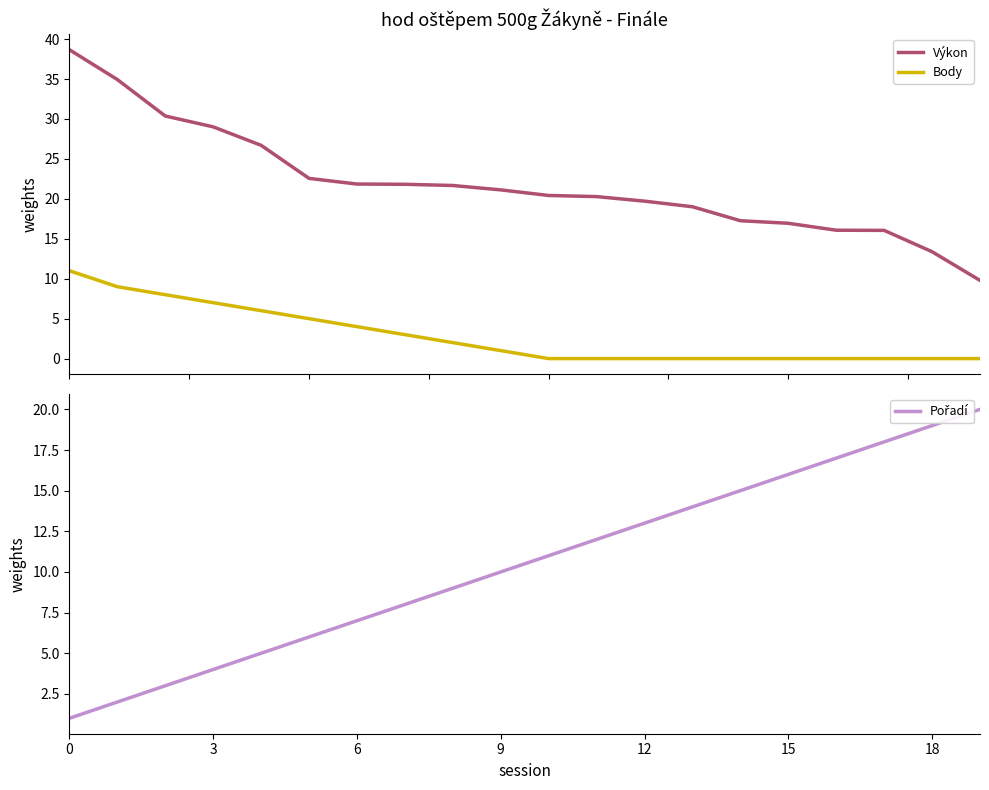

True or false: Výkon and Body intersect in this chart.

False